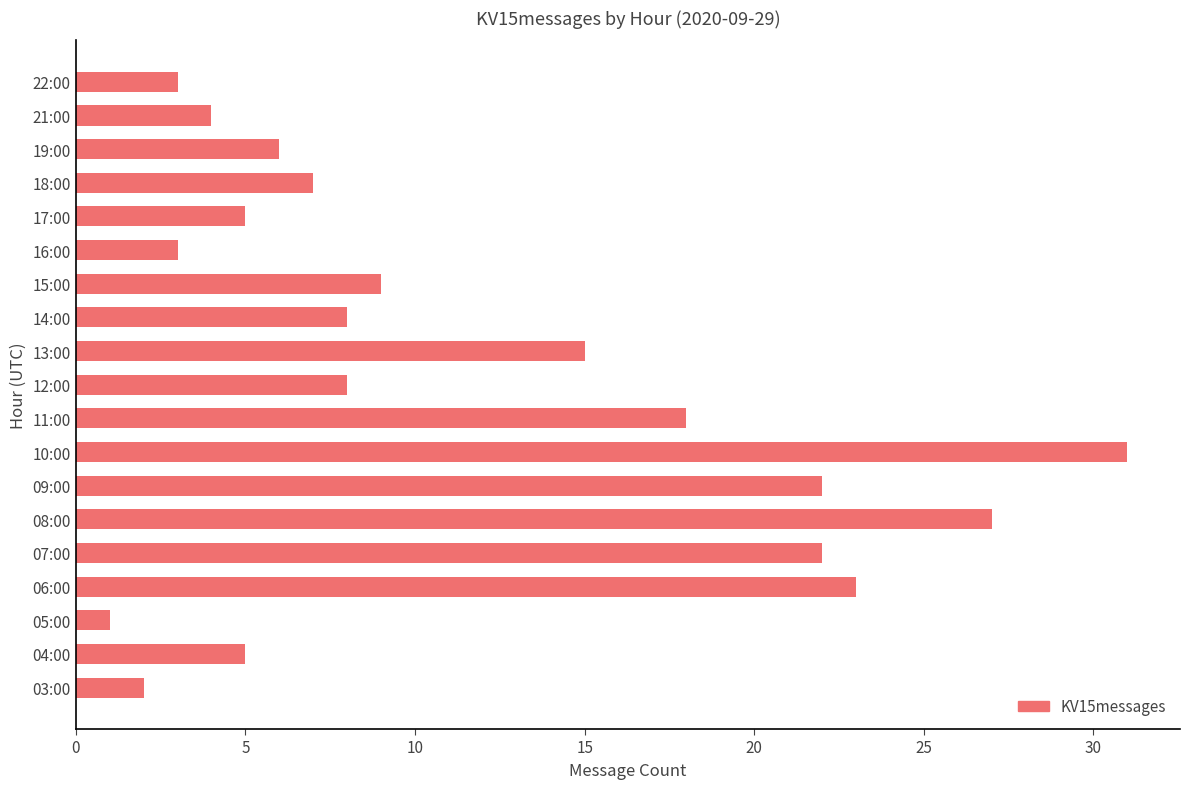

How many values are below 8?

9